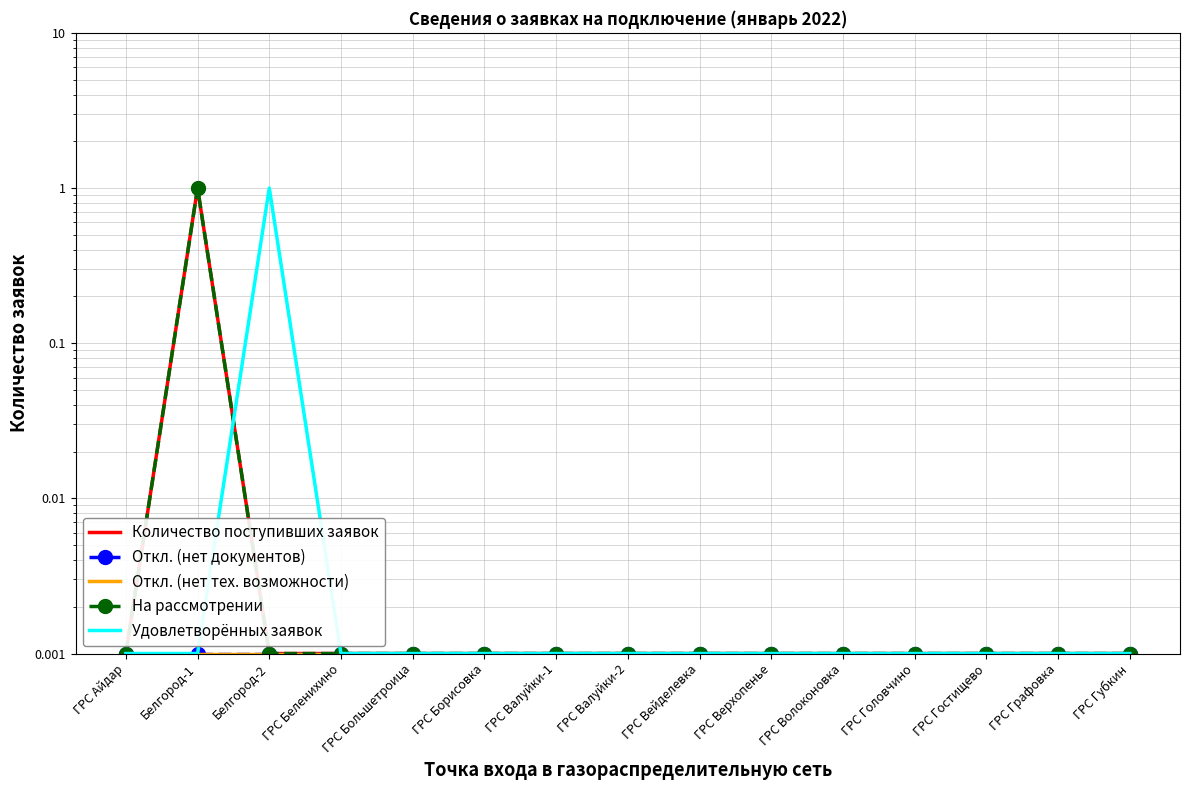

True or false: Откл. (нет тех. возможности) has more than 2 interior local peaks.

False